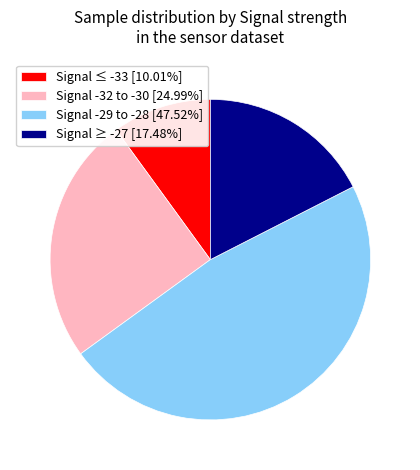

Approximately how many times larger is the value at Signal -32 to -30 [24.99%] compared to Signal -29 to -28 [47.52%]?

0.5